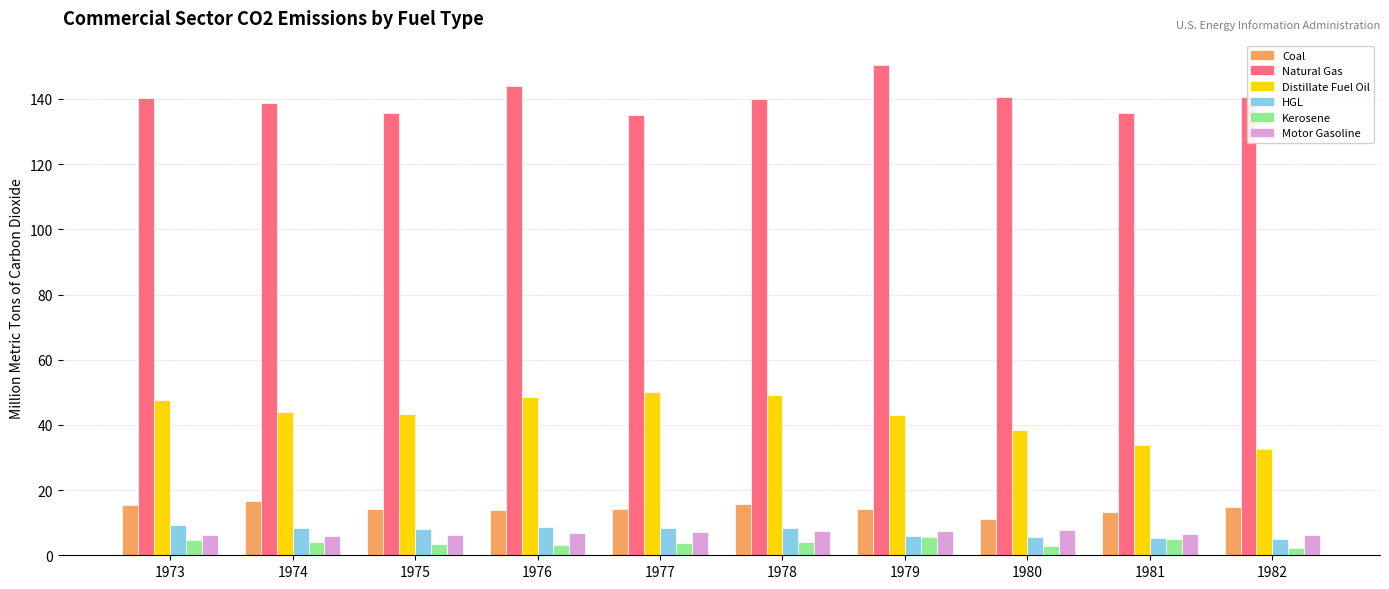

What is the difference between the highest and lowest values at 1978?

136.1